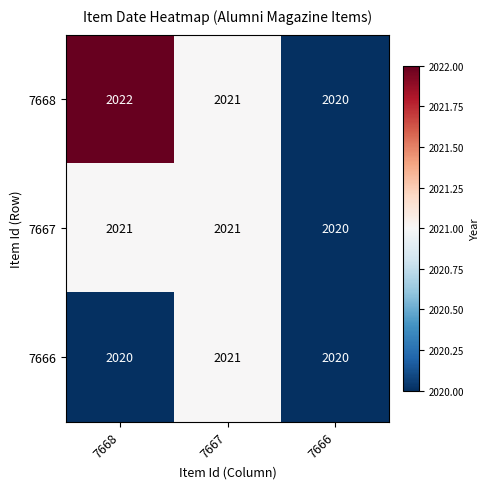

Is the value of 7666 at 7667 greater than the value of 7668 at 7666?

Yes